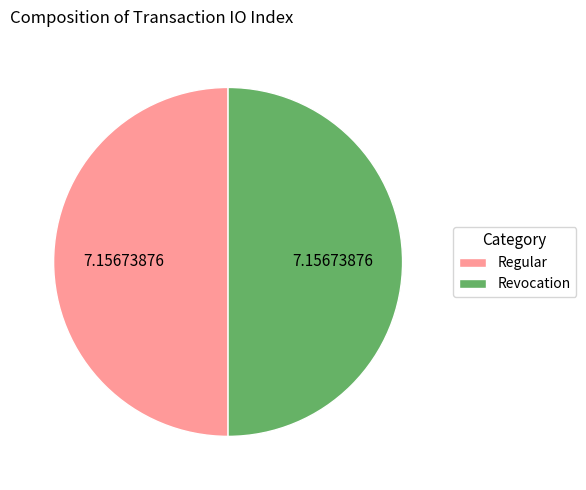

What is the ratio of the value at Regular to the value at Revocation?

1.0